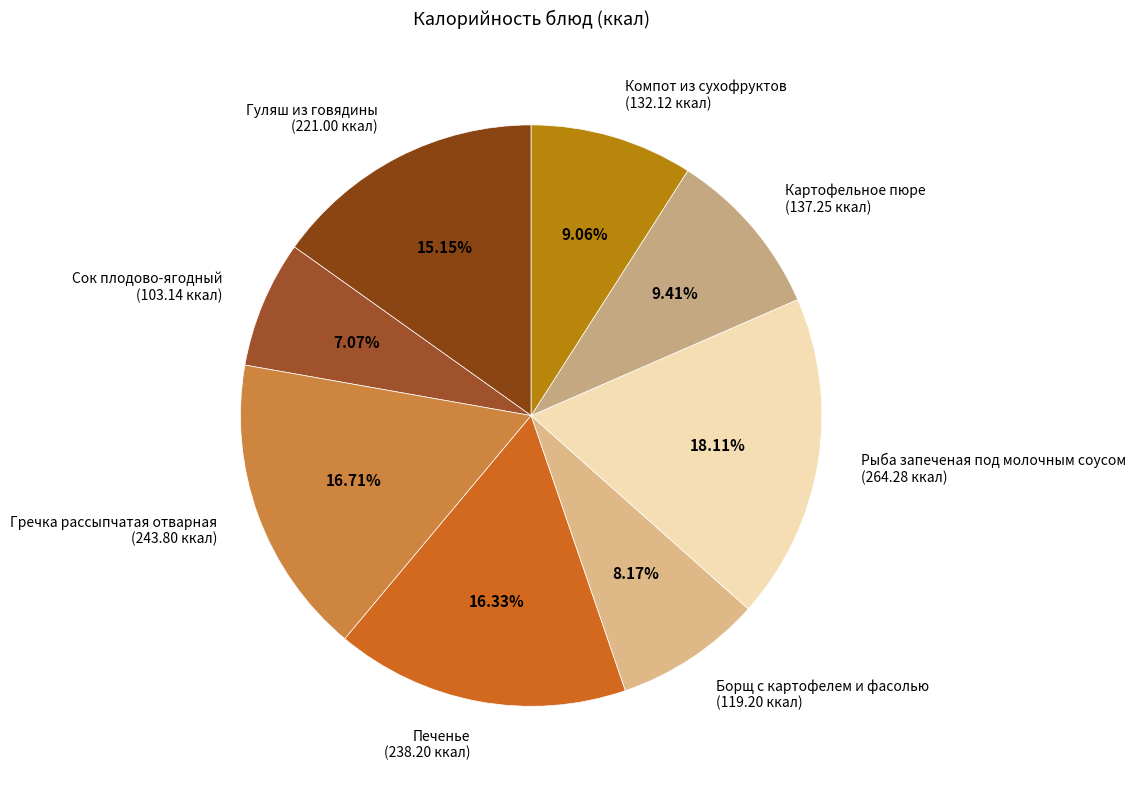

To the nearest percent, what is the combined percentage of Сок плодово-ягодный and Рыба запеченая под молочным соусом?

25%